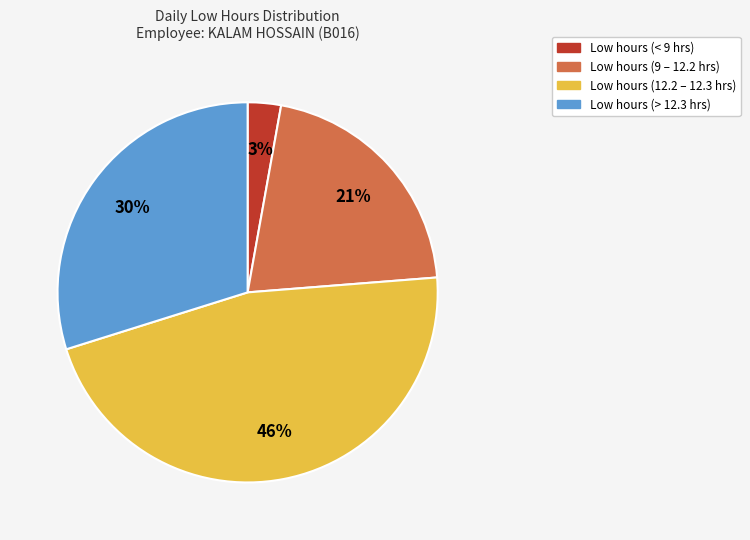

To the nearest percent, what is the average slice percentage?

25%